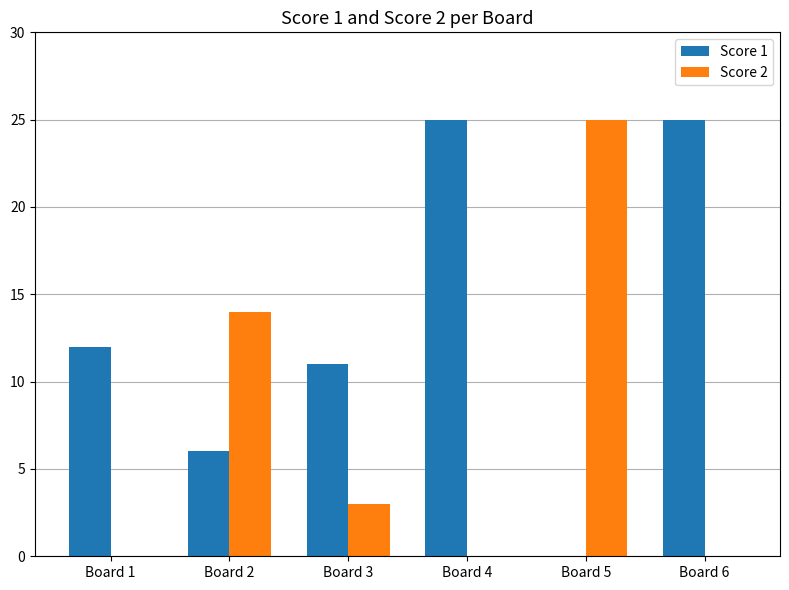

How many distinct data groups are displayed?

2